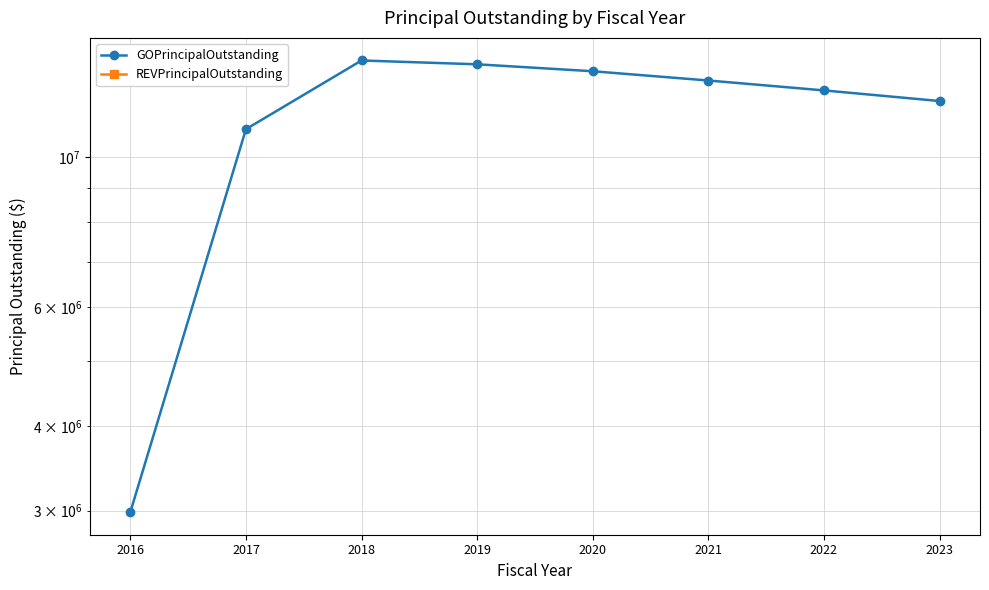

Between 2017 and 2022, which series saw the biggest shift?

GOPrincipalOutstanding